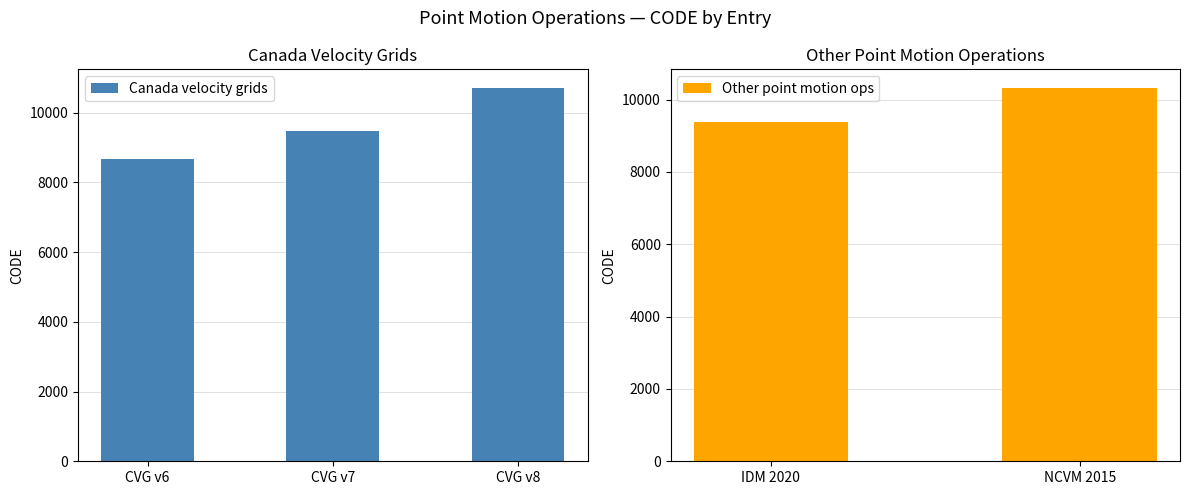

The value at August 29, 2020 is 9375. True or false?

True